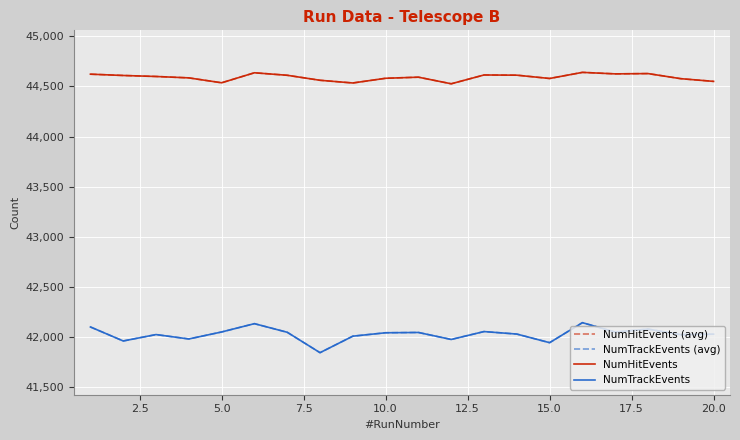

True or false: NumHitEvents has more than 2 points higher than both neighbors.

True